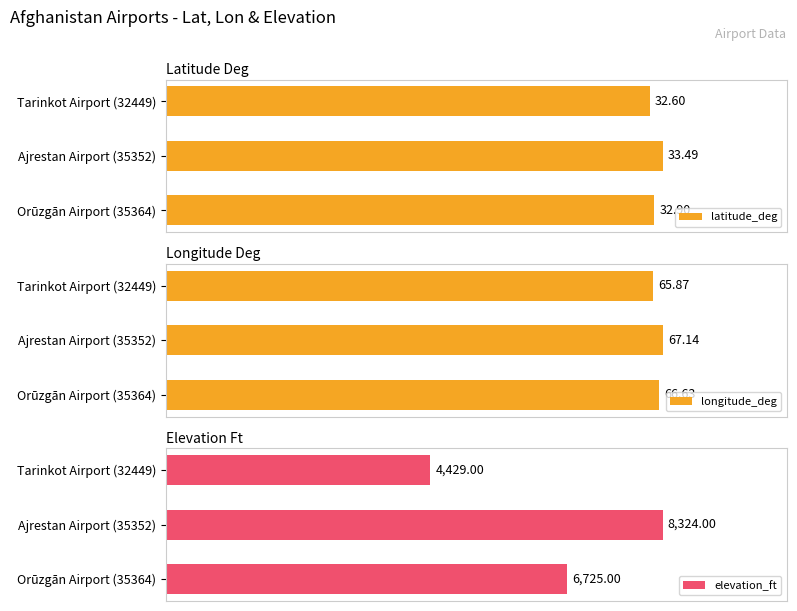

What is the average value of the latitude_deg series?

33.0